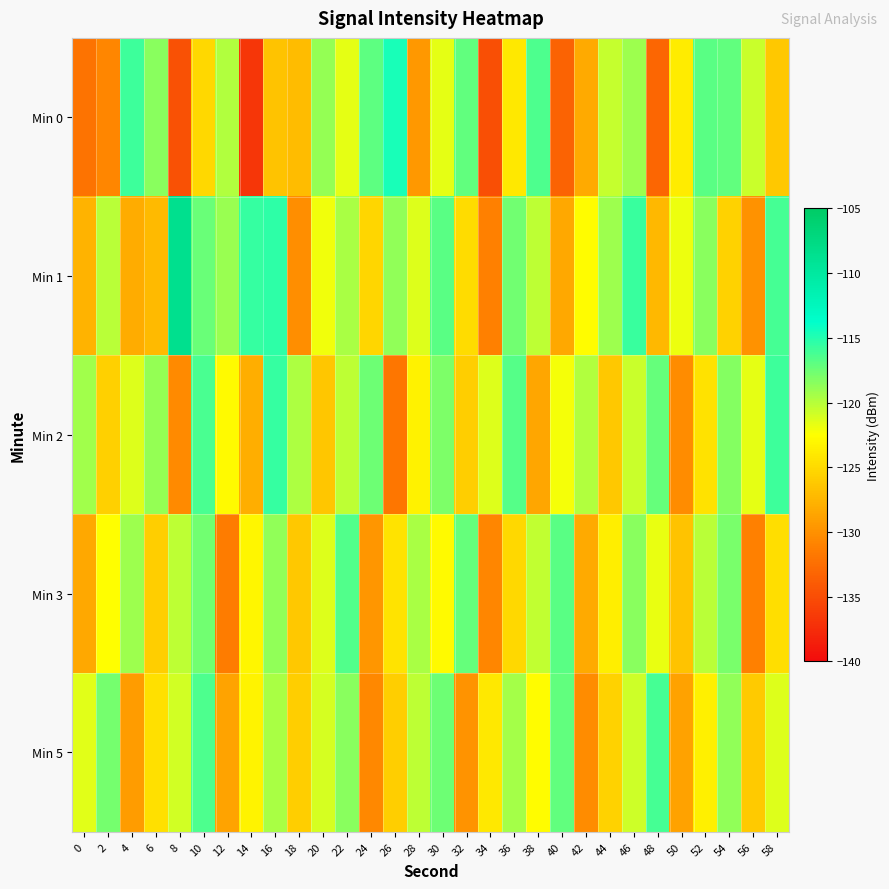

At 34, list the series in order from largest to smallest.

Min 2, Min 5, Min 3, Min 1, Min 0